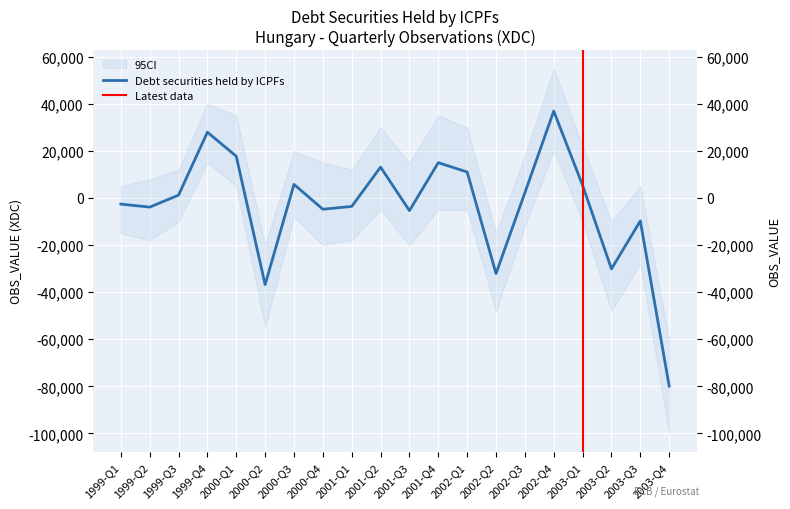

Reading left to right, what are all the values shown in this chart?

-2607	-3880	1194	27926	17707	-36793	5768	-4782	-3591	13096	-5361	14990	11022	-32088	2194	36891	5376	-30110	-9742	-79878